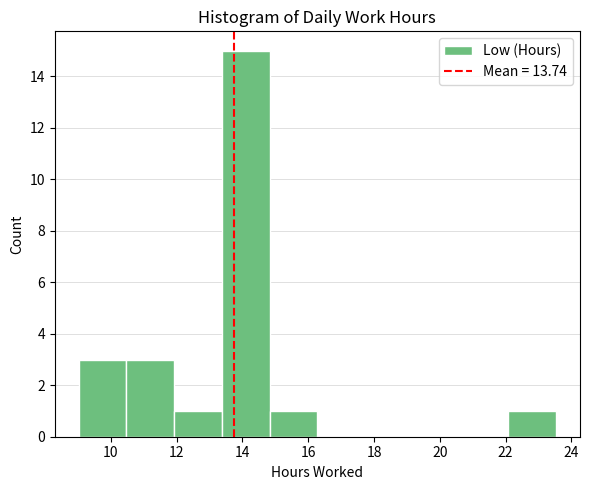

Over which range of the x-axis is the bar tallest?

13.4 to 14.8